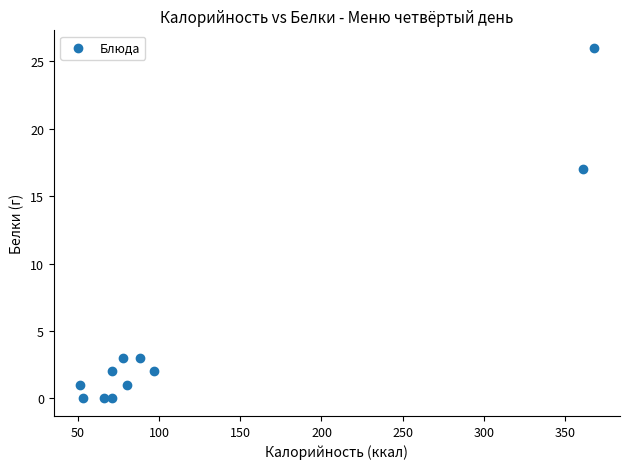

What Y value in the scatter plot is closest to 13?

17